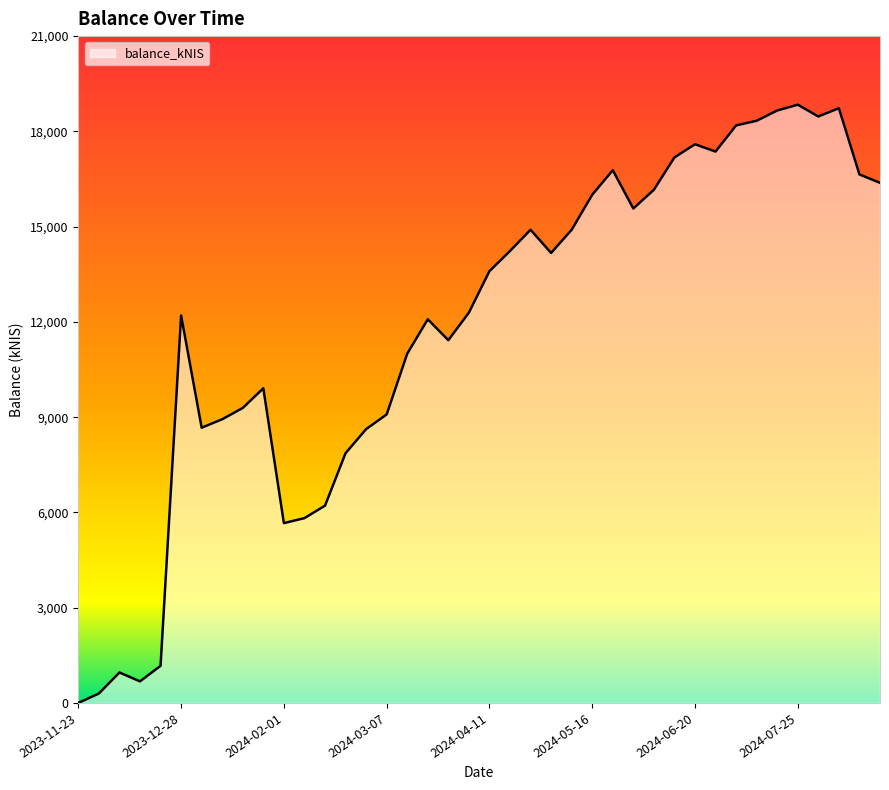

What is the difference between the maximum and minimum values?

18839.7